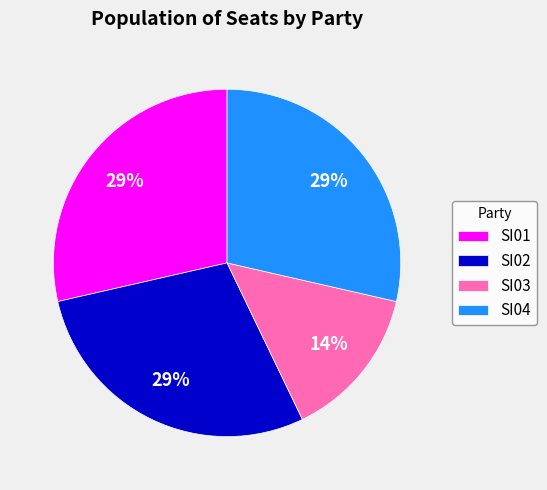

How many segments does this pie chart have?

4